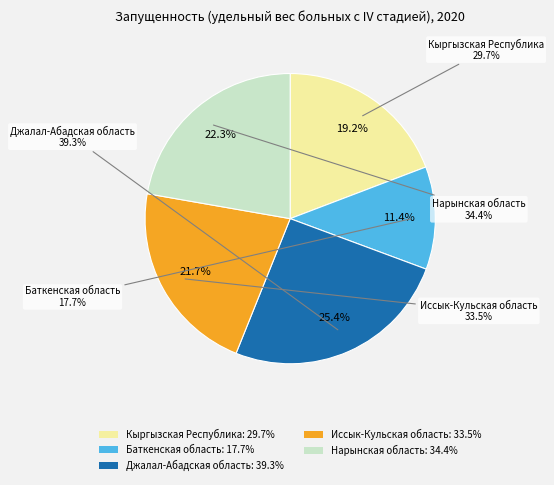

Is Кыргызская Республика the majority of the pie?

No